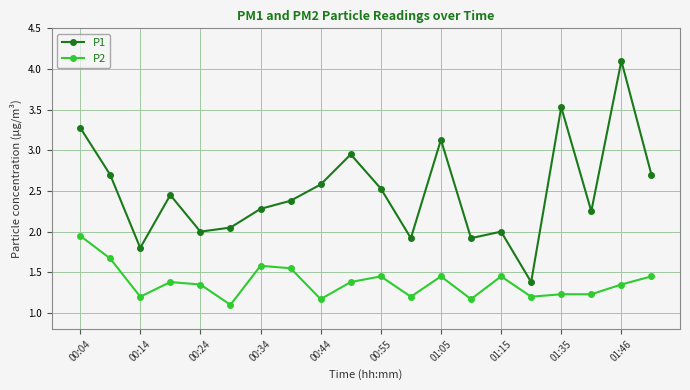

List the series in order of their peak value, lowest first.

P2, P1